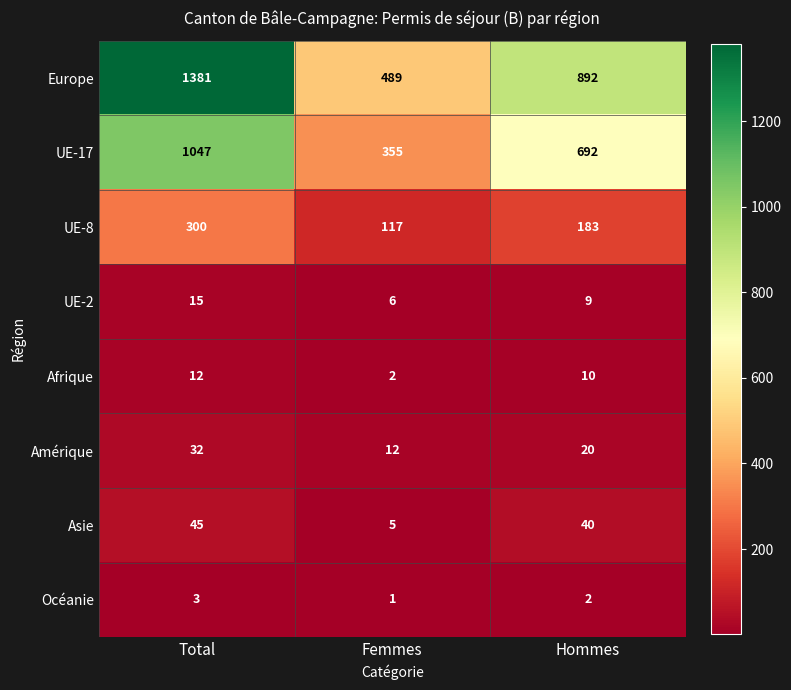

What is the difference between the maximum and minimum values in the Asie series?

40